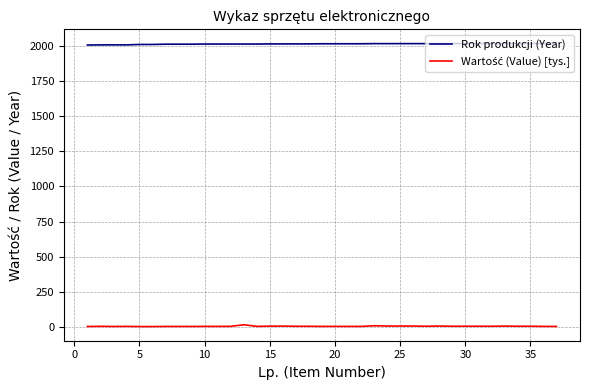

What is the greatest value displayed?

2018.0